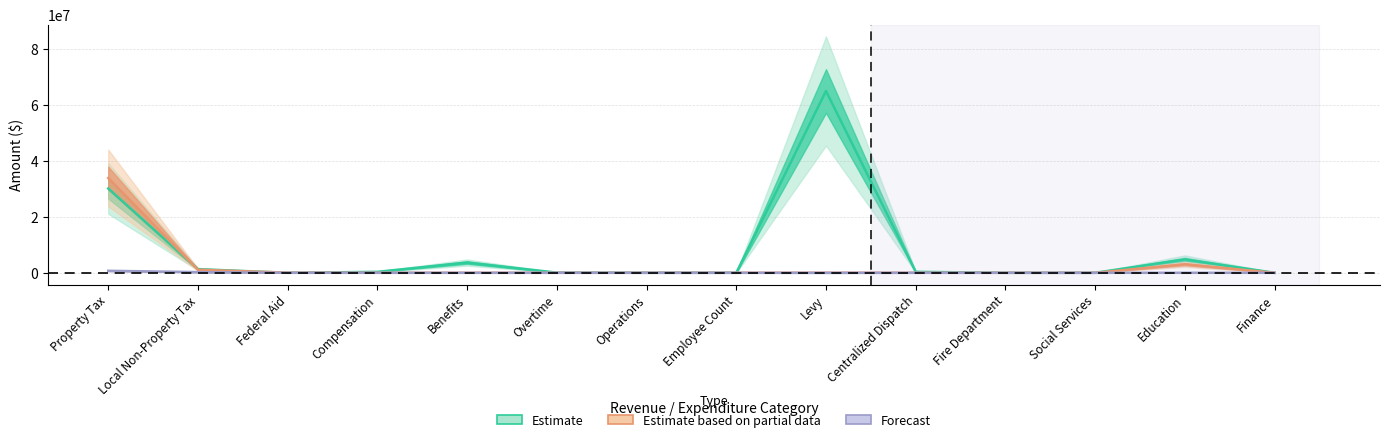

Reading left to right, transcribe all the data shown in this chart.

Estimate: 30137508.9	1301544.4	0.0	346230.0	3660232.7	67970.1	2195.4	6.0	65009834.0	346230.0	1000.0	6.0	4780212.0	0.0
Estimate based on partial data: 33882088.5	1103255.7	52332.0	0.0	1043.9	0.0	0.0	7.2	21757.3	0.0	0.0	7.2	3040285.2	0.0
Forecast: 717015.1	238333.2	0.0	0.0	0.0	0.0	0.0	0.0	-20057.2	0.0	0.0	0.0	0.0	0.0